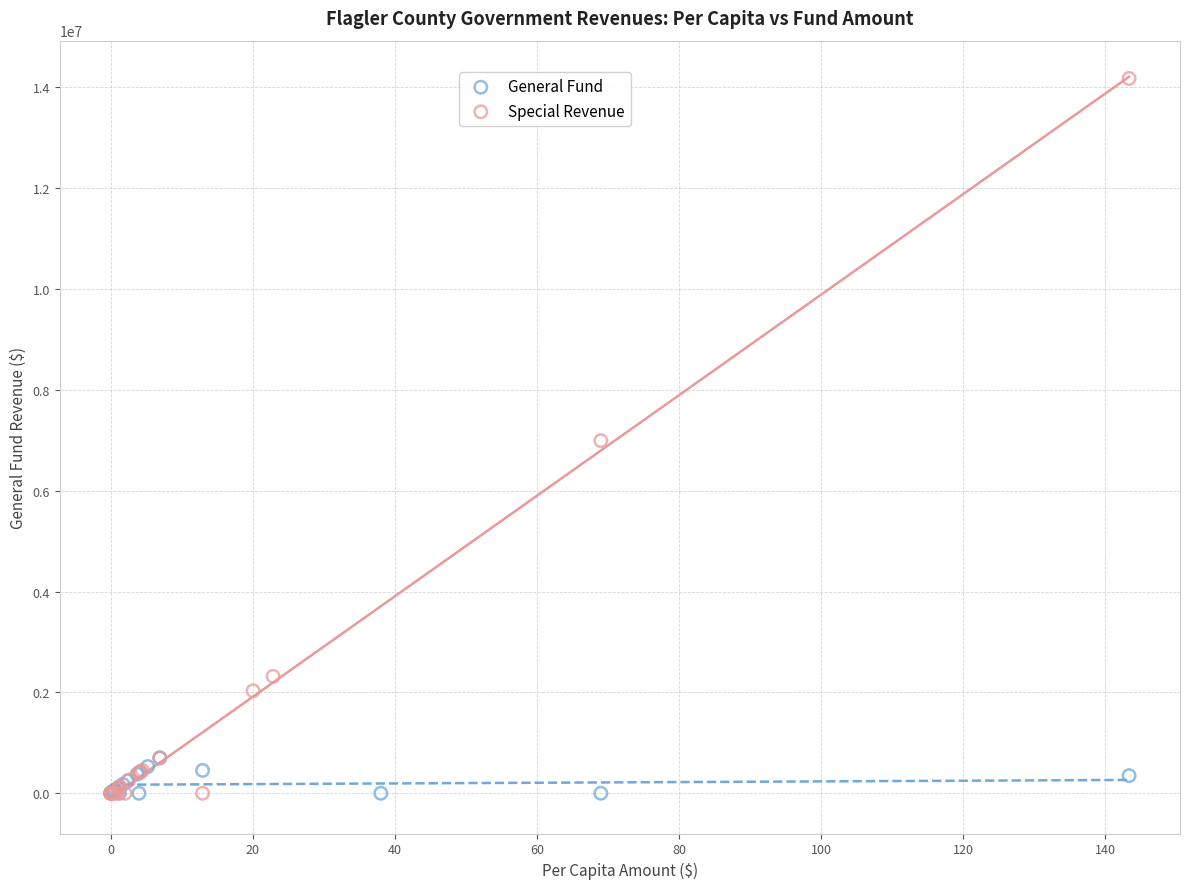

What are all the series names shown in the legend?

General Fund, Special Revenue